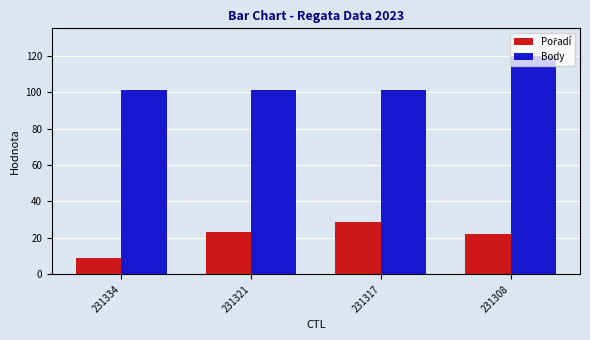

What is the difference between the maximum and minimum values in the Body series?

19